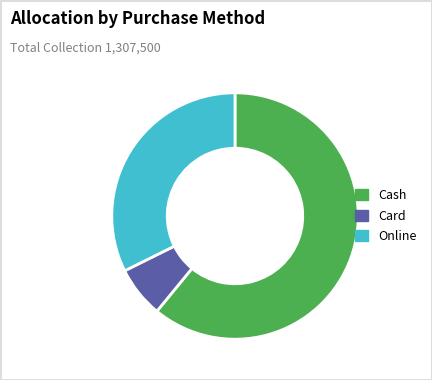

Combined, do Online and Card account for over 50%?

No